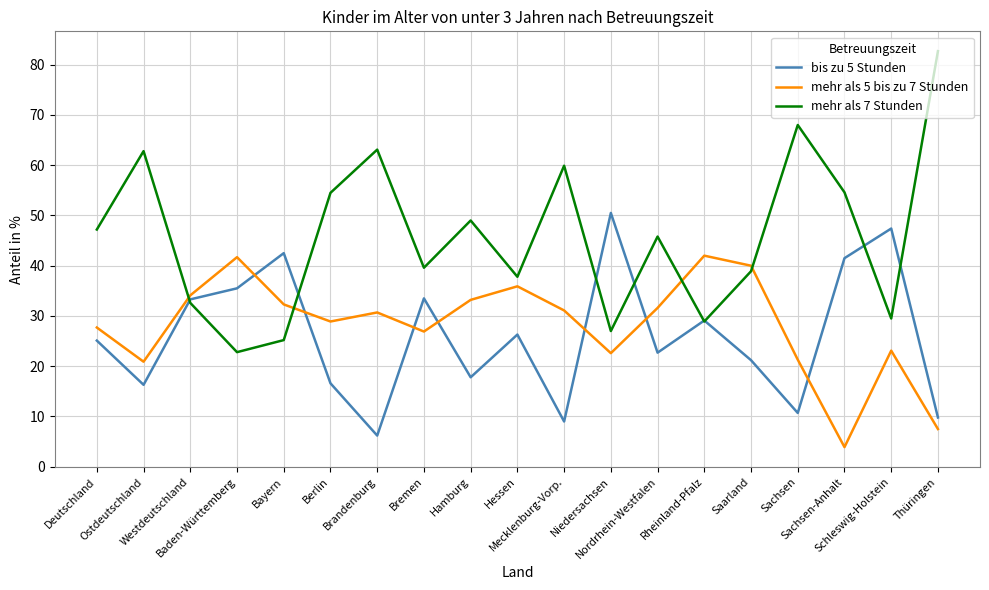

Which series has the largest range (max minus min)?

mehr als 7 Stunden